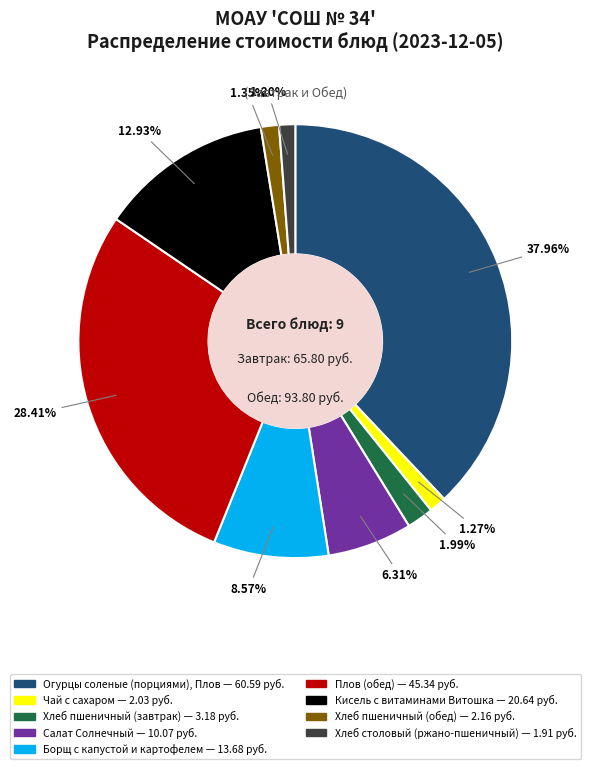

Is it true that Хлеб столовый (ржано-пшеничный) is 11% of the pie?

False